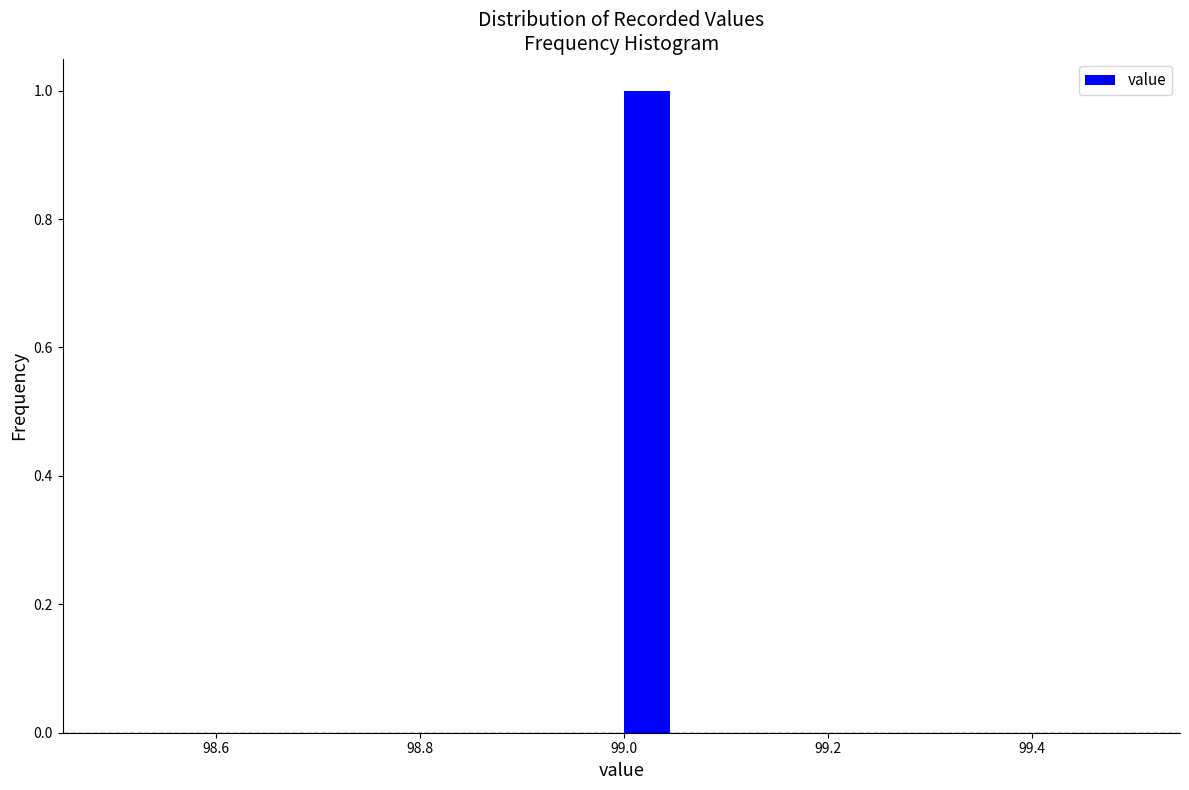

Around what value on the x-axis is the tallest bar? Give the approximate position of its centre, as read against the axis.

99.02